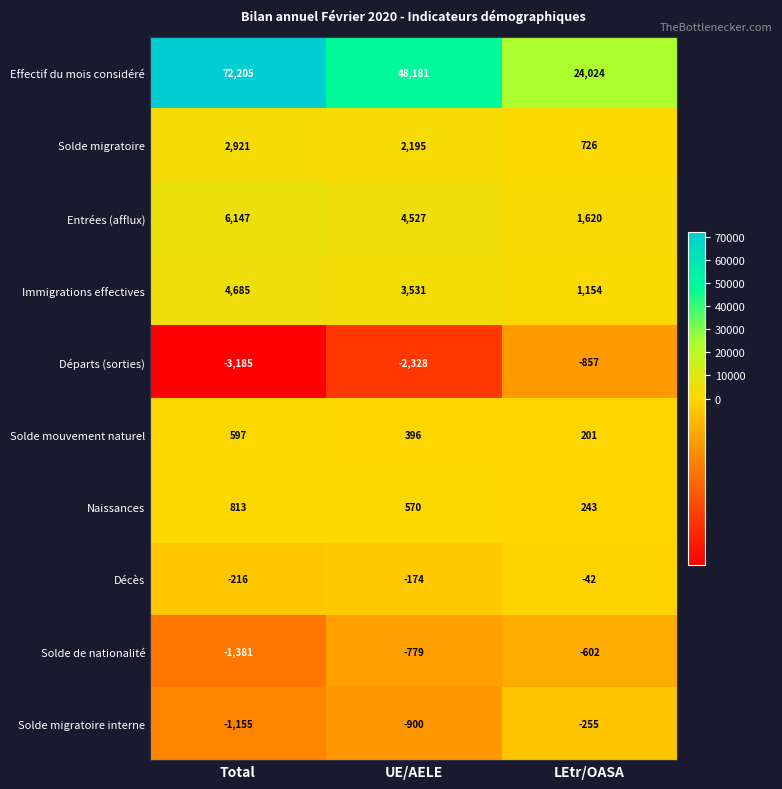

What is the difference between the highest and lowest values at UE/AELE?

50509